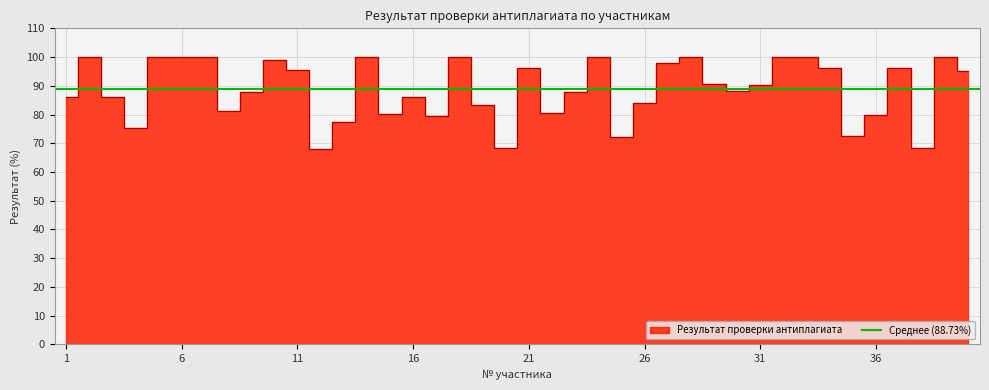

What is the value of the 36th point from the left?

79.8